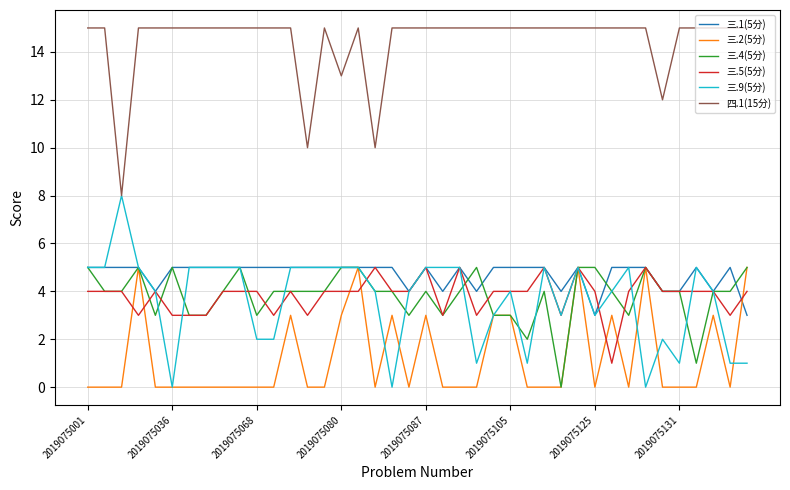

Which series has the widest spread of values?

三.9(5分)